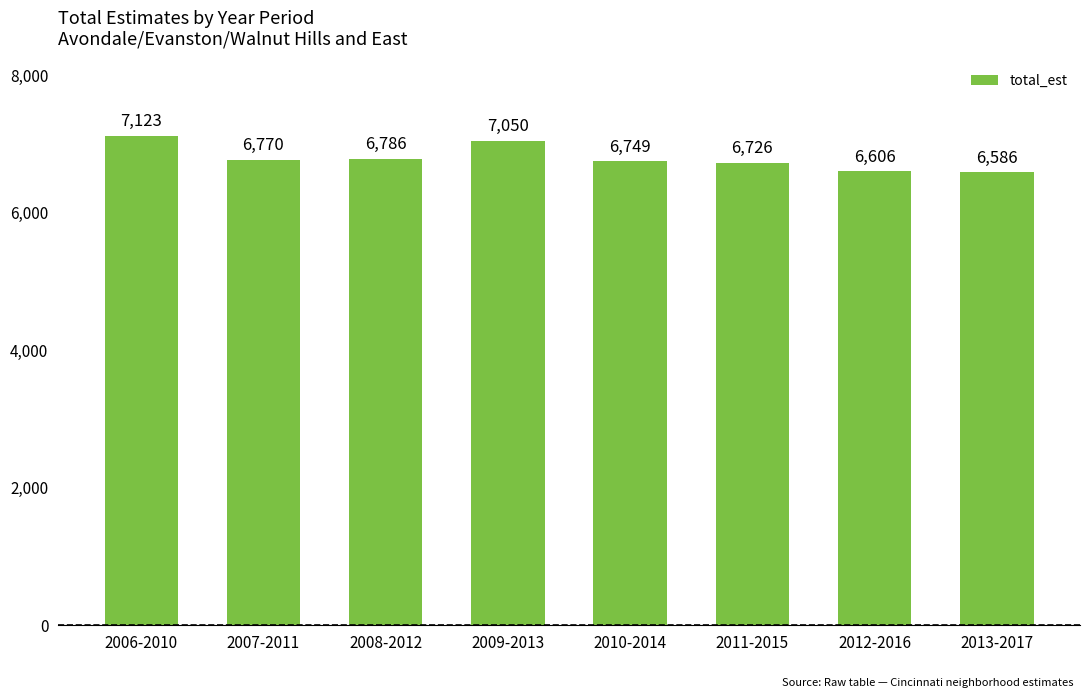

What is the difference between the second highest and minimum values?

464